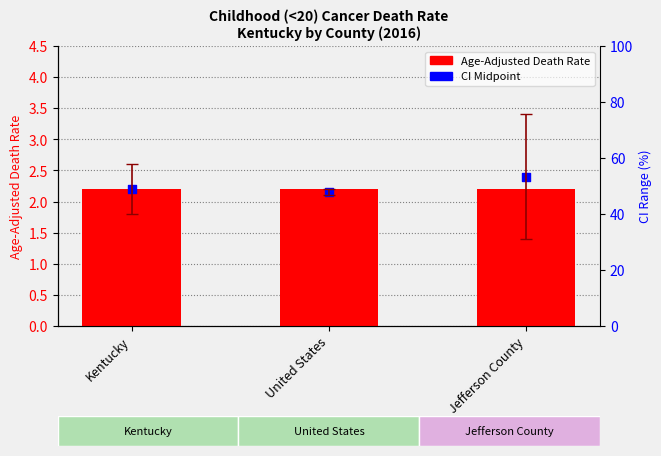

At how many categories does at least one series exceed 2?

3